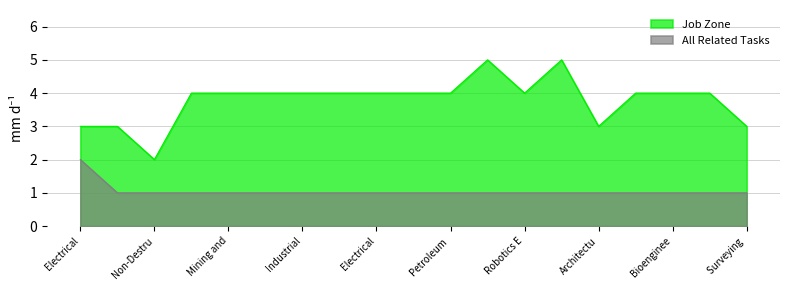

How many lines are shown in the chart?

2